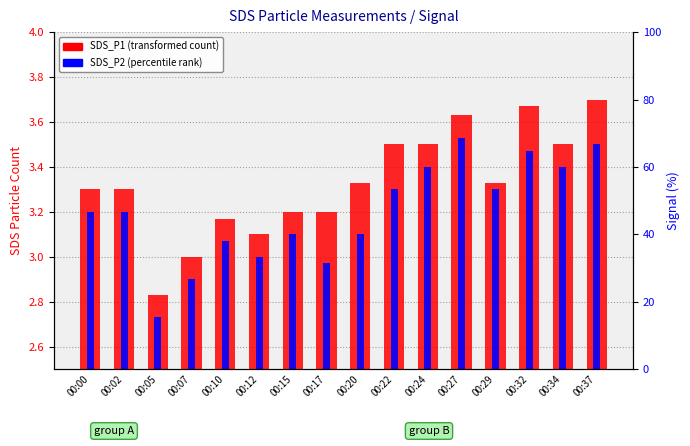

How many groups of bars are there?

16